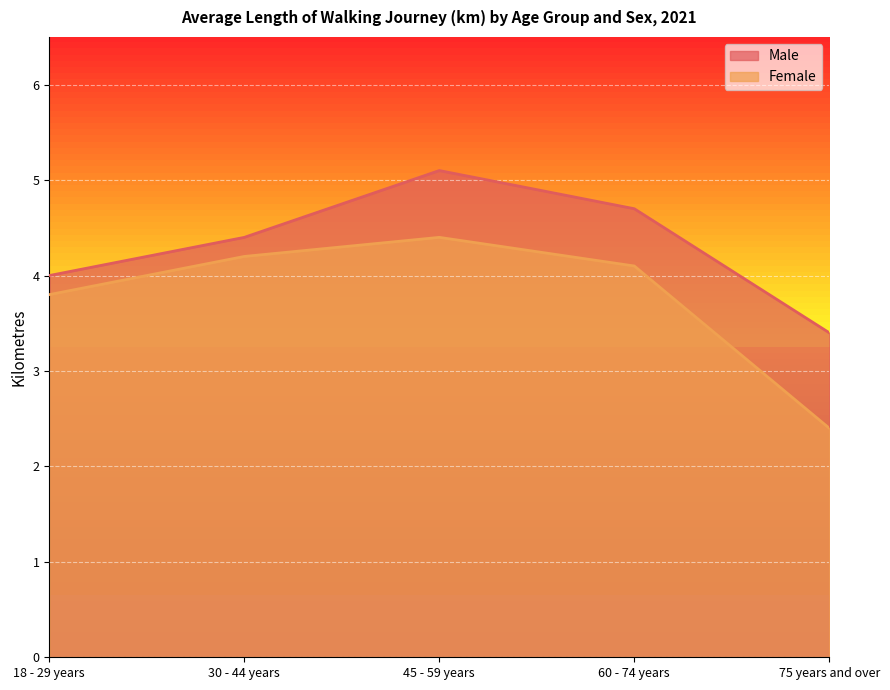

Rank the categories by Male value from lowest to highest.

75 years and over, 18 - 29 years, 30 - 44 years, 60 - 74 years, 45 - 59 years